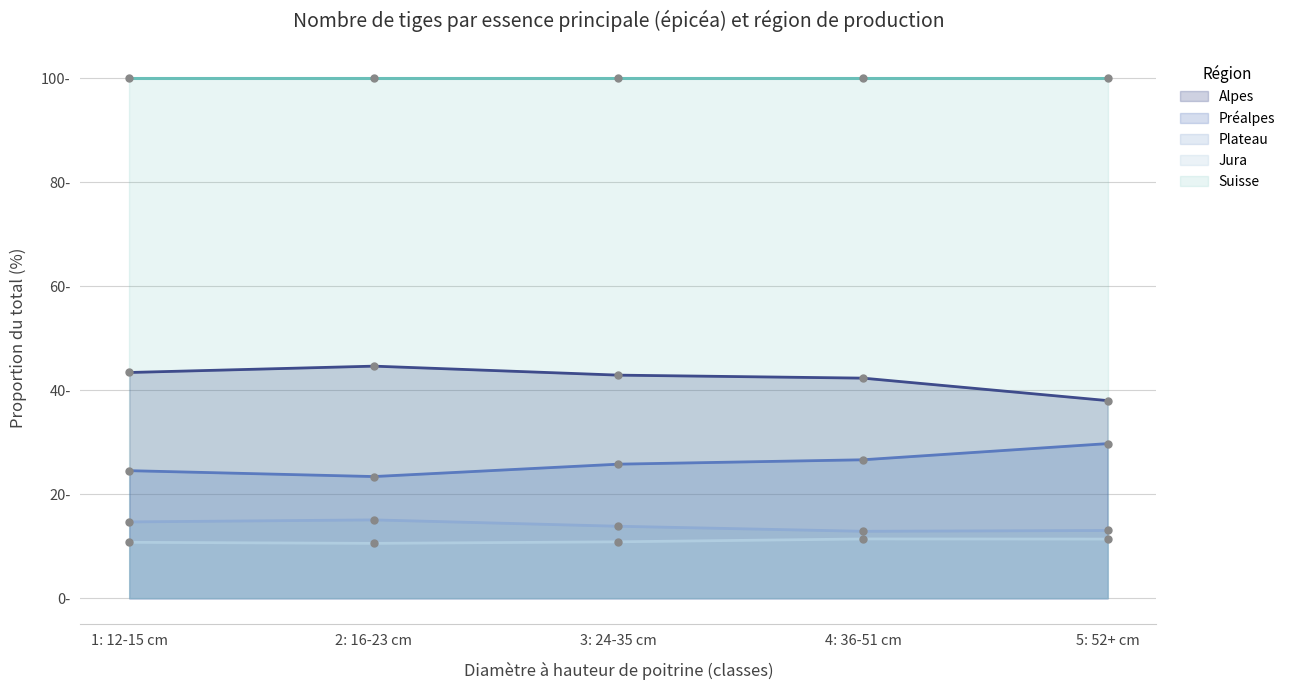

What is the difference between the maximum and minimum values in the Jura series?

0.8